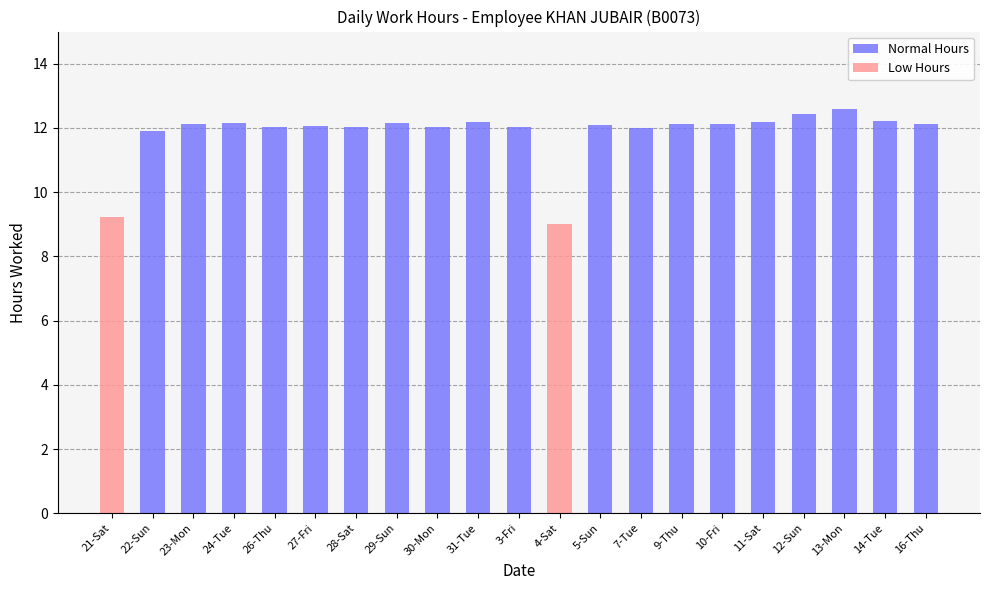

Which has a higher value, 10-Fri or 31-Tue?

31-Tue